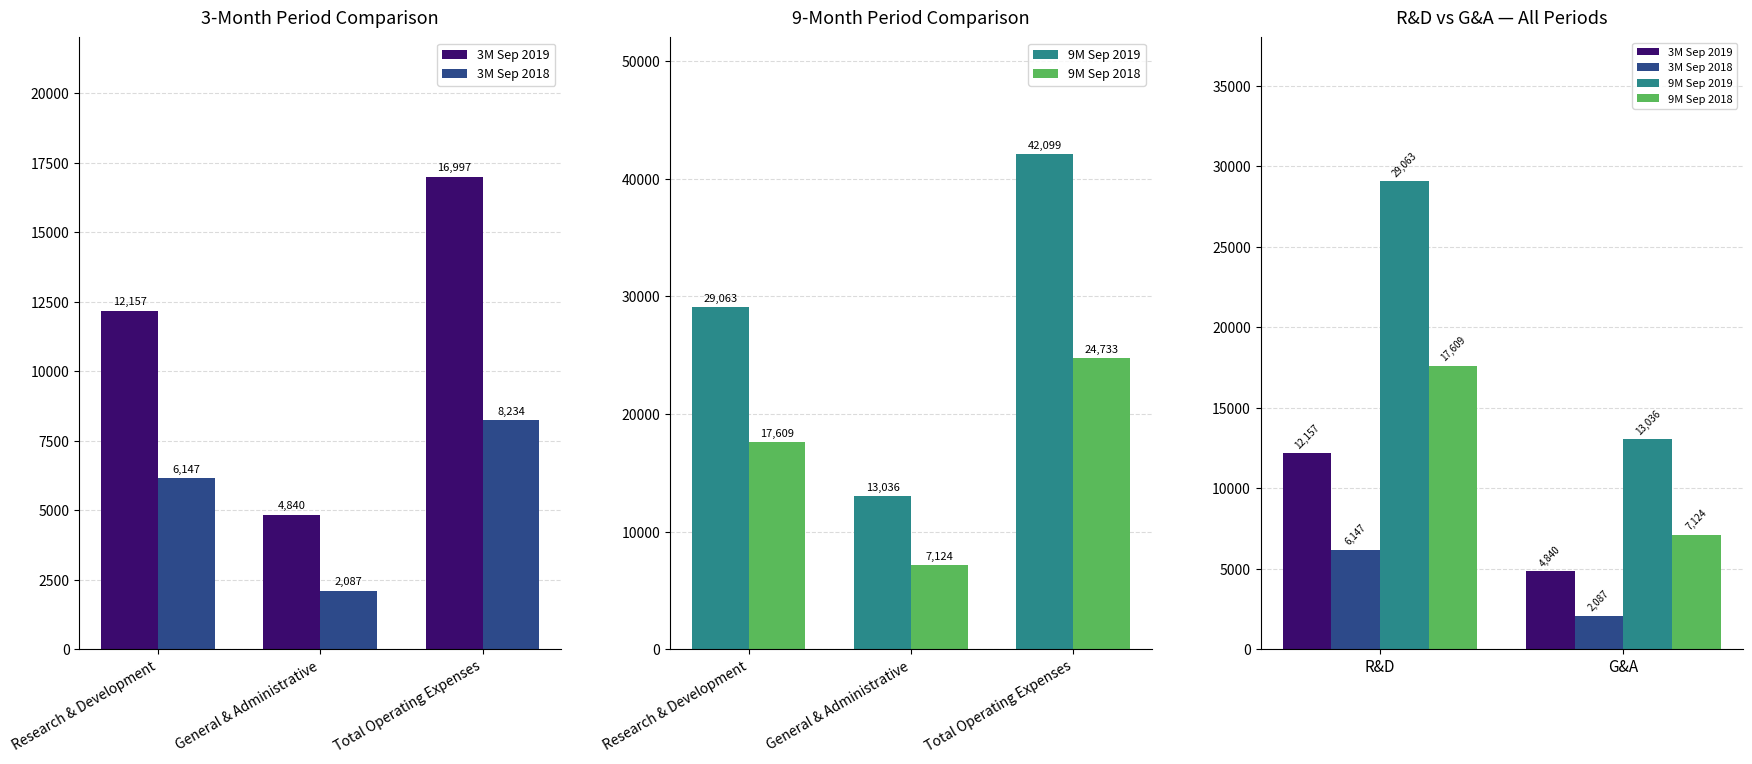

Are the bars horizontal?

No